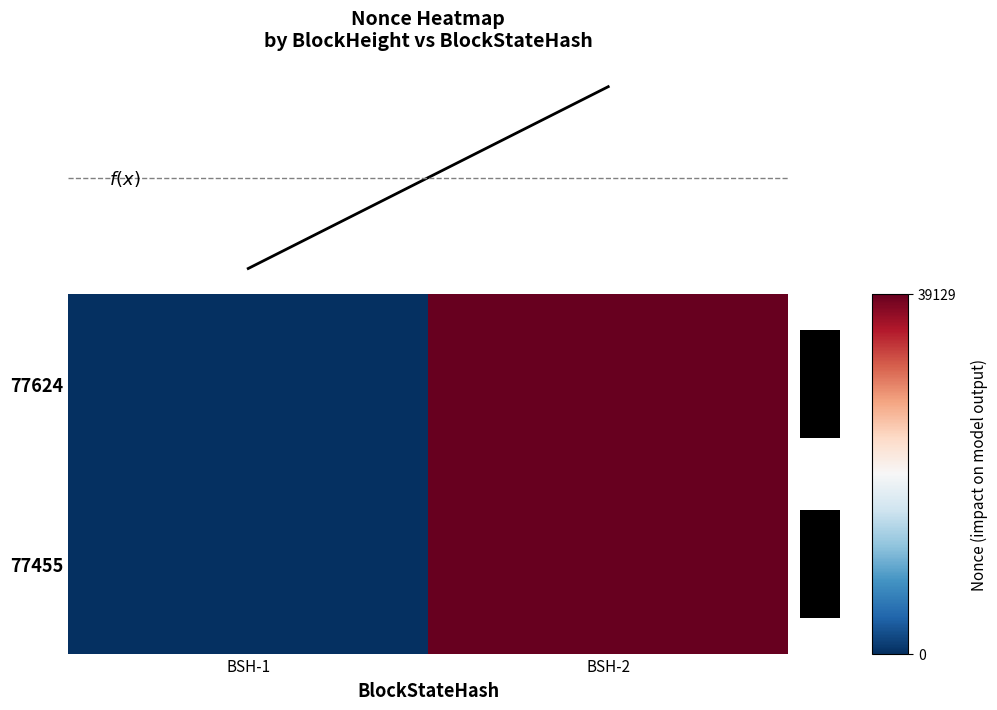

At how many categories does at least one series exceed 325?

1